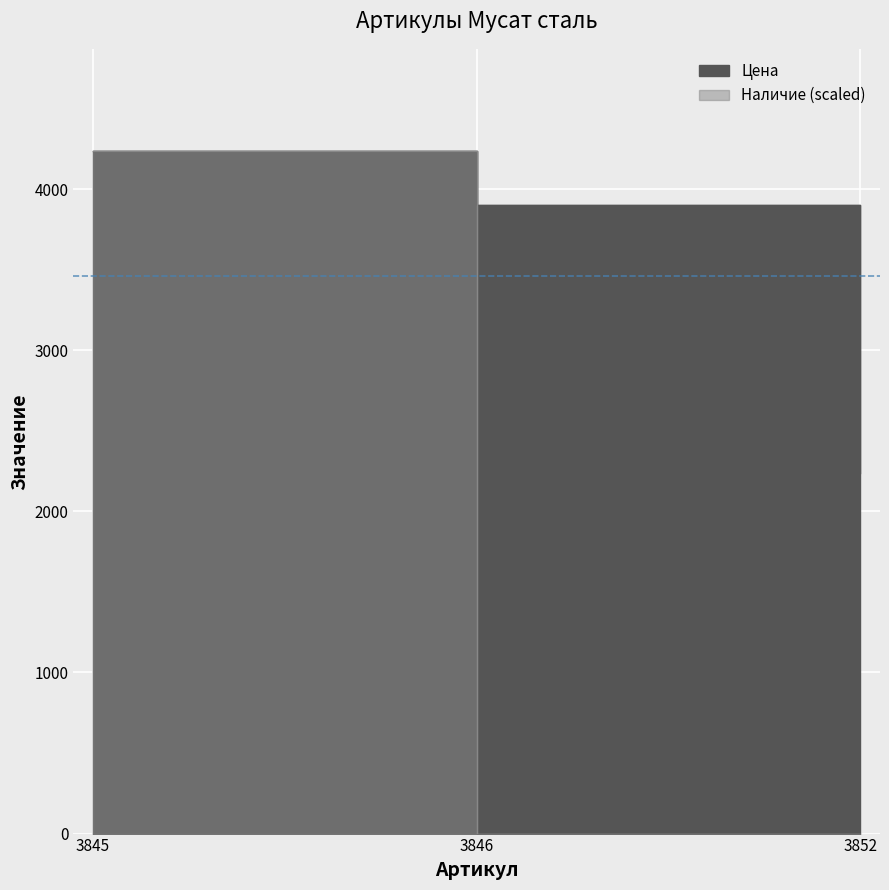

At how many categories does at least one series exceed 583?

3